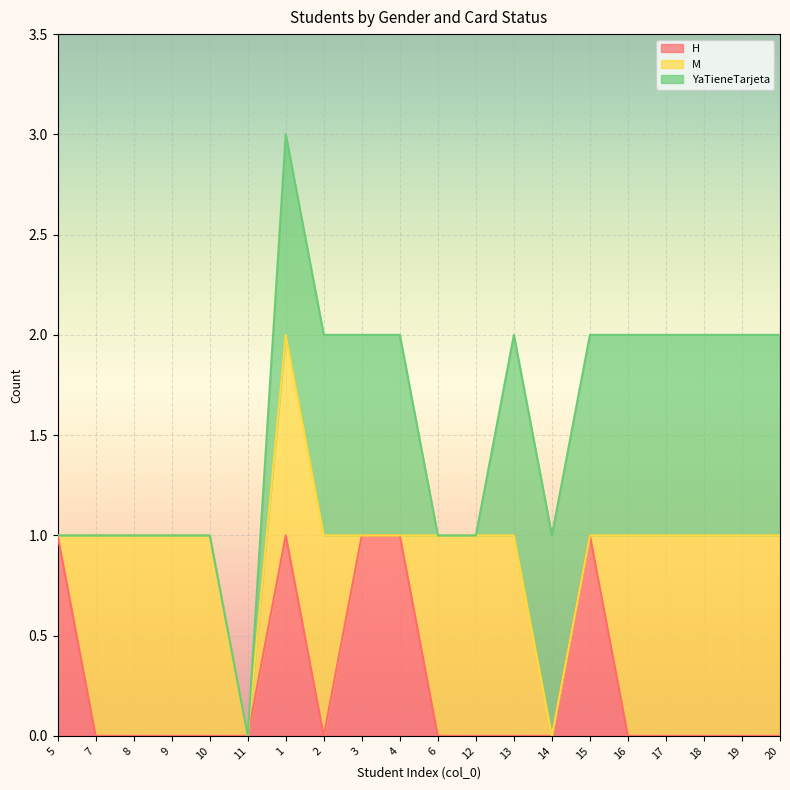

How many values in the YaTieneTarjeta line series exceed 2?

1